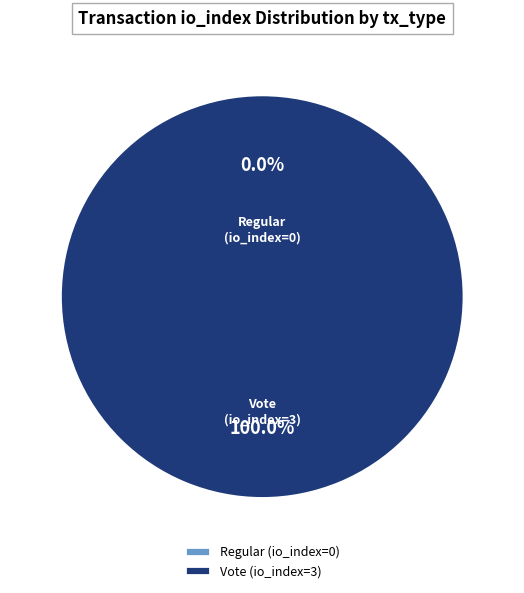

Which category accounts for the majority?

Vote (io_index=3)